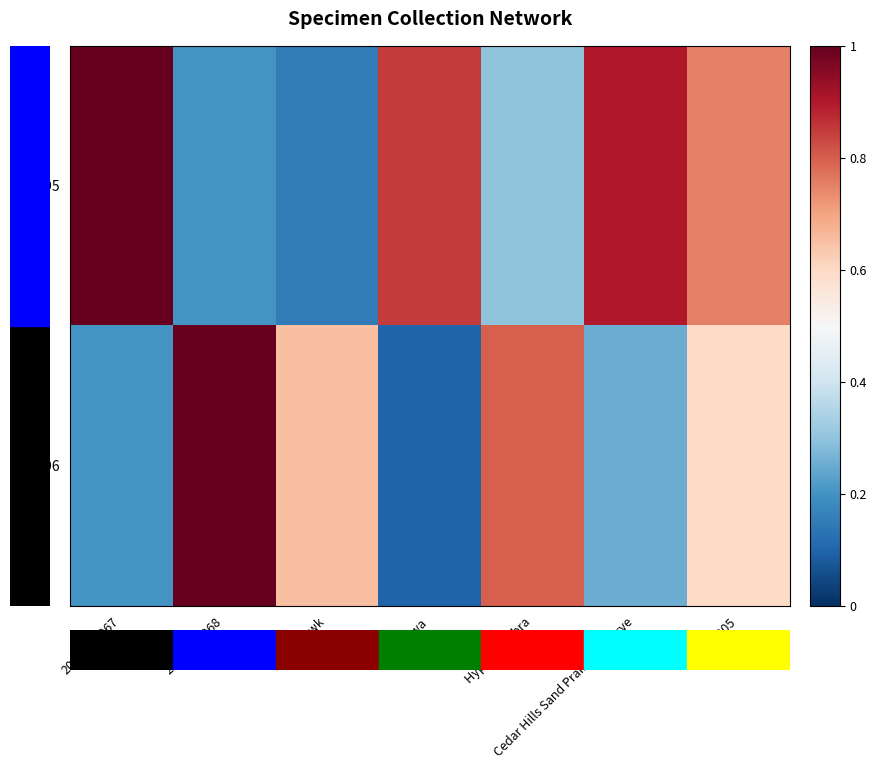

Which label corresponds to the largest value in the chart?

2014-031967